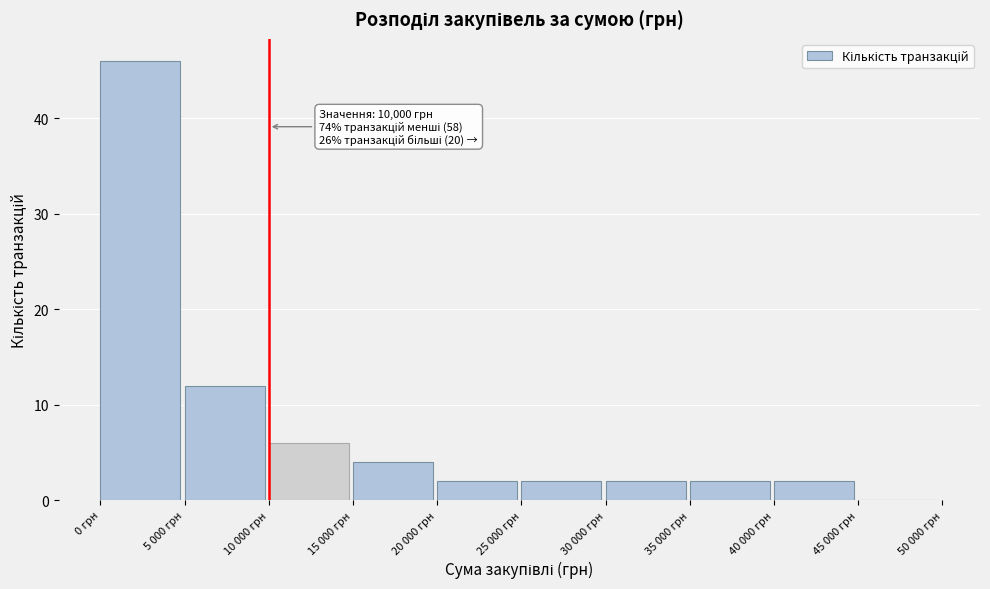

Reading left to right, transcribe all the data shown in this chart.

0 грн=46	5 000 грн=12	10 000 грн=6	15 000 грн=4	20 000 грн=2	25 000 грн=2	30 000 грн=2	35 000 грн=2	40 000 грн=2	45 000 грн=0